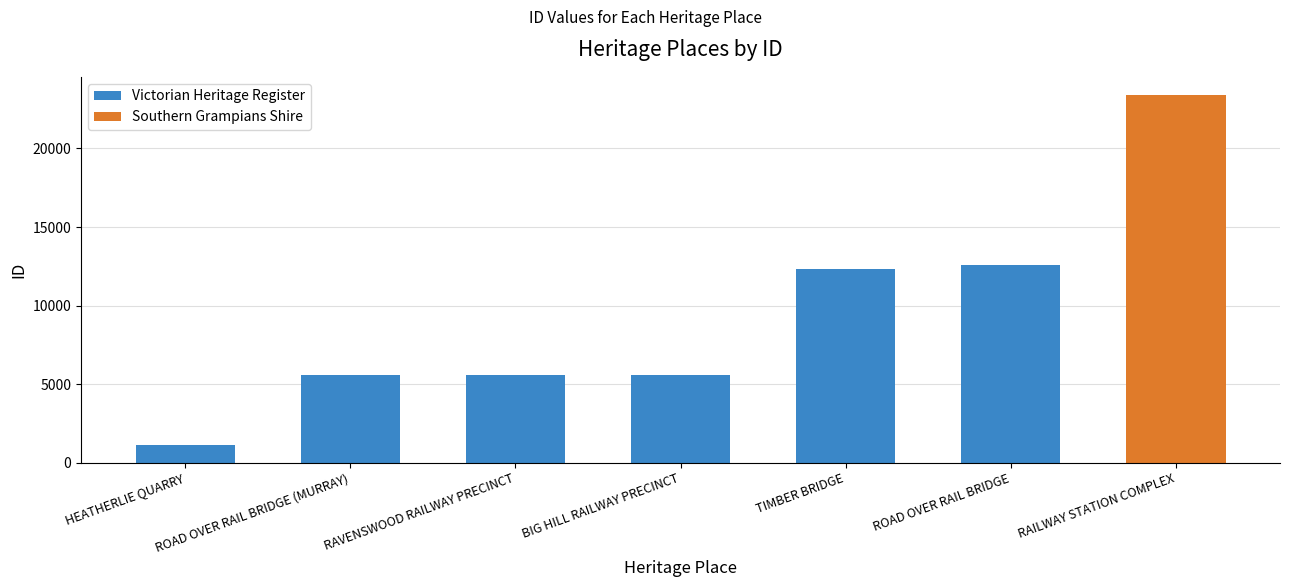

Rank the categories by Victorian Heritage Register value from lowest to highest.

RAILWAY STATION COMPLEX, HEATHERLIE QUARRY, ROAD OVER RAIL BRIDGE (MURRAY), RAVENSWOOD RAILWAY PRECINCT, BIG HILL RAILWAY PRECINCT, TIMBER BRIDGE, ROAD OVER RAIL BRIDGE